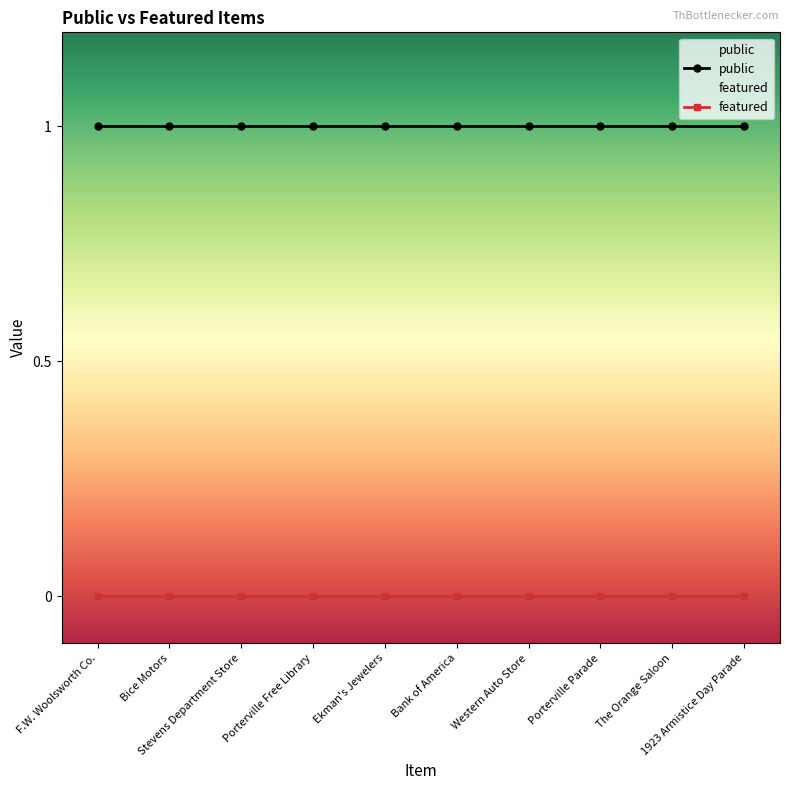

The featured series shows 0 at Porterville Parade. True or false?

True